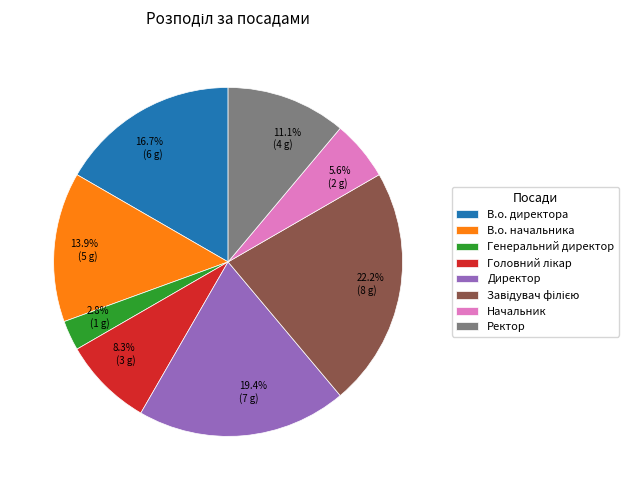

How many segments does this pie chart have?

8